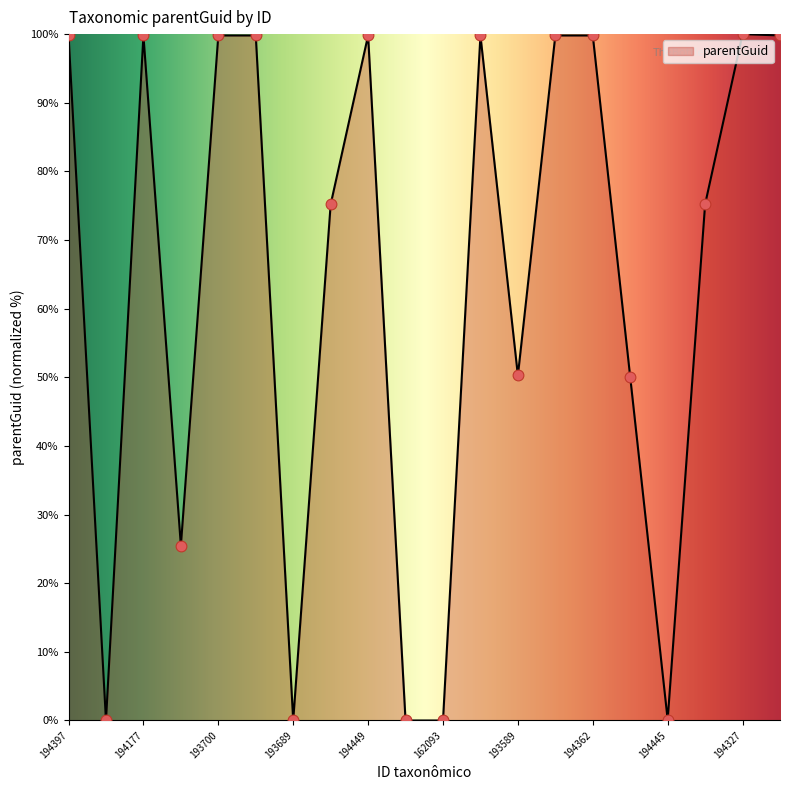

What is the greatest value displayed?

100.0